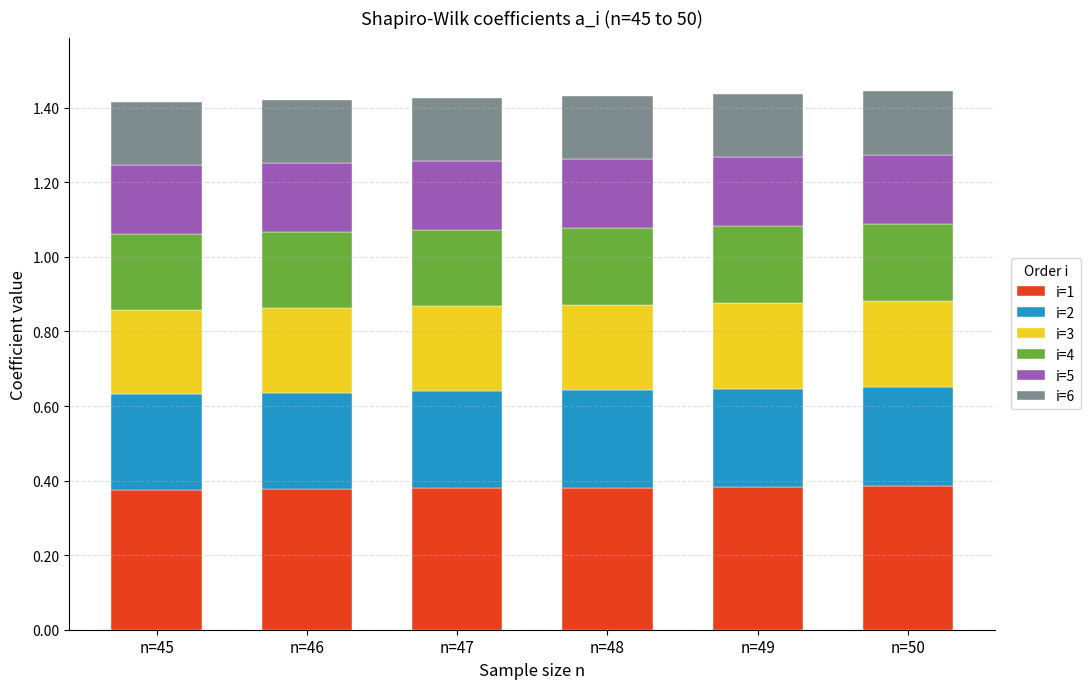

The i=1 series shows 0.4 at n=49. True or false?

True